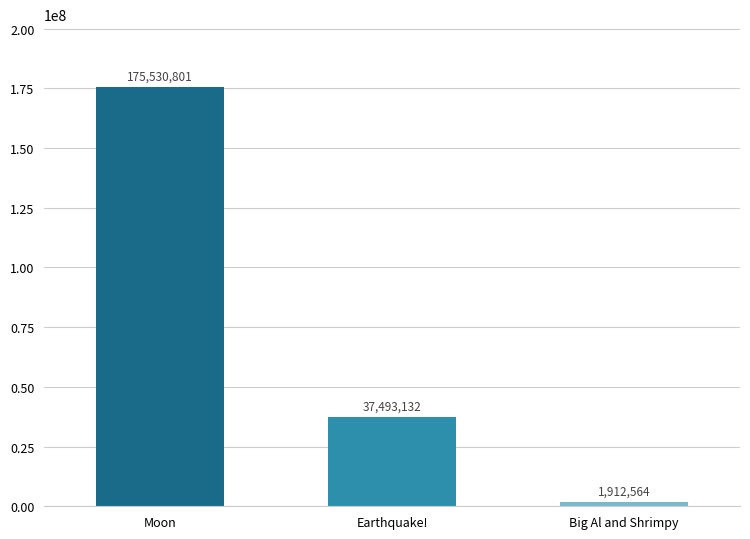

How many values are between 1912564 and 175530801?

3